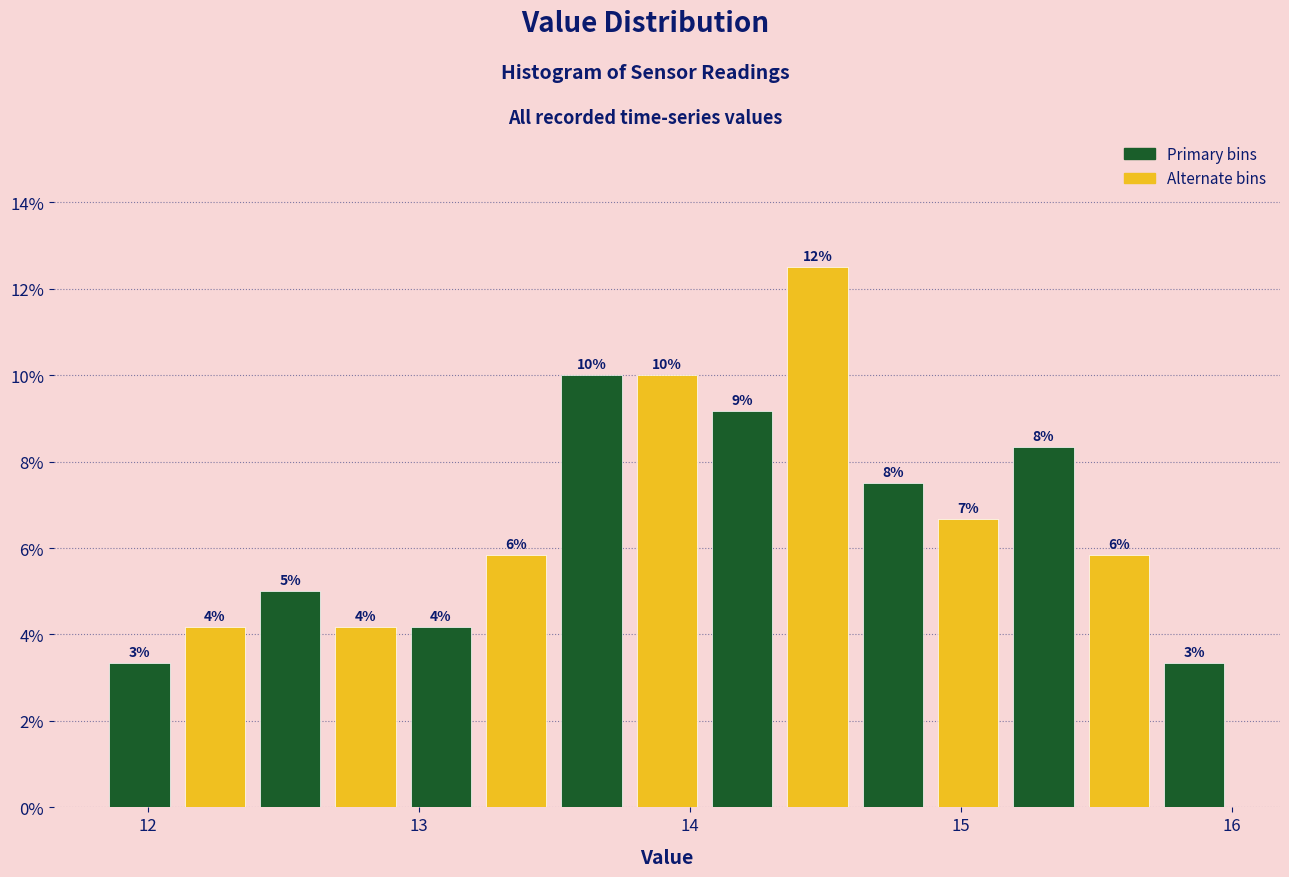

Around what value on the x-axis is the tallest bar? Give the approximate position of its centre, as read against the axis.

14.5